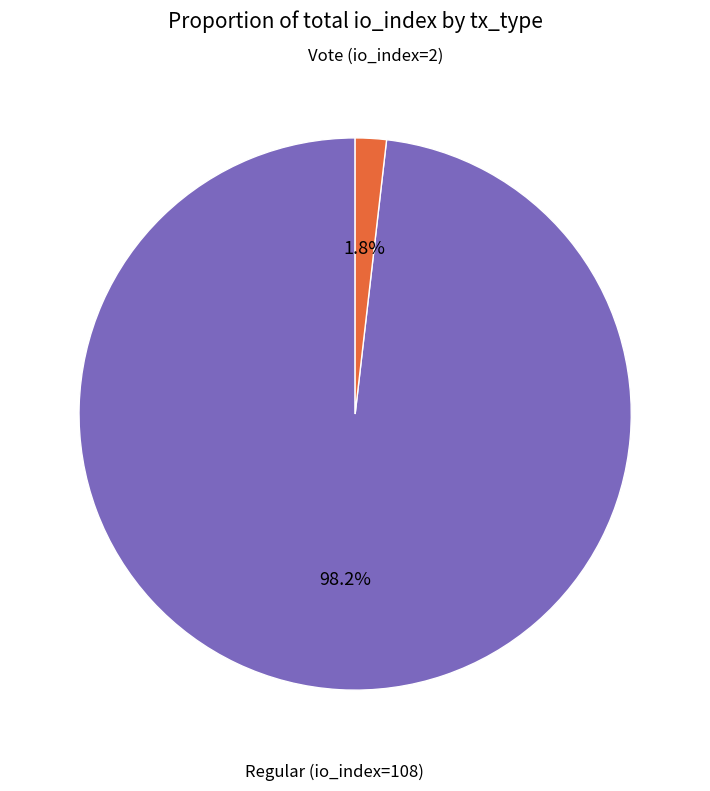

Is there any slice that represents more than half of the pie?

Yes